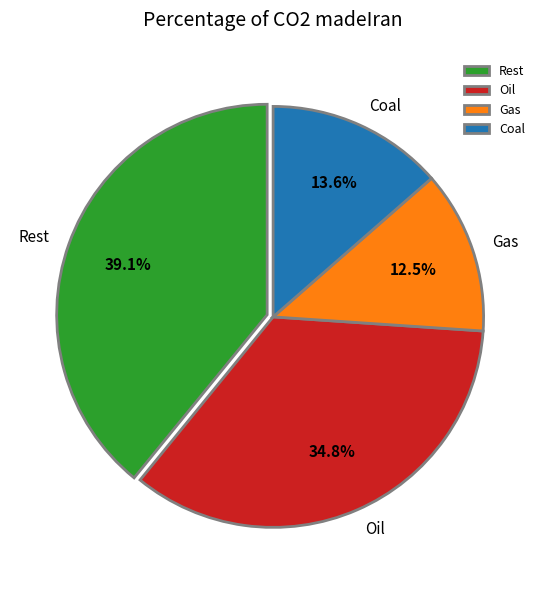

Is there any slice that represents more than half of the pie?

No